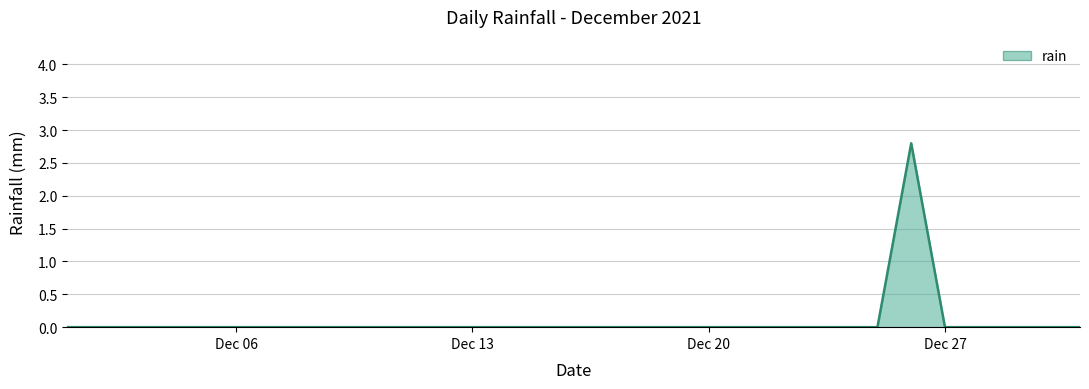

What is the maximum value shown in the chart?

2.8